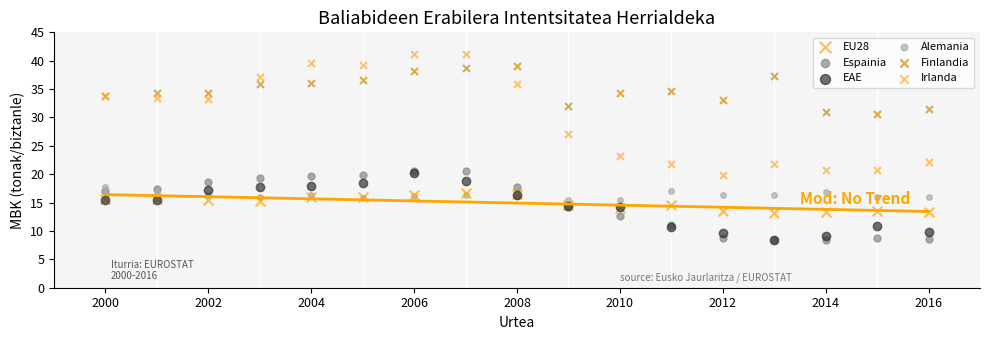

Across all series, what Y value is closest to 24?

23.1